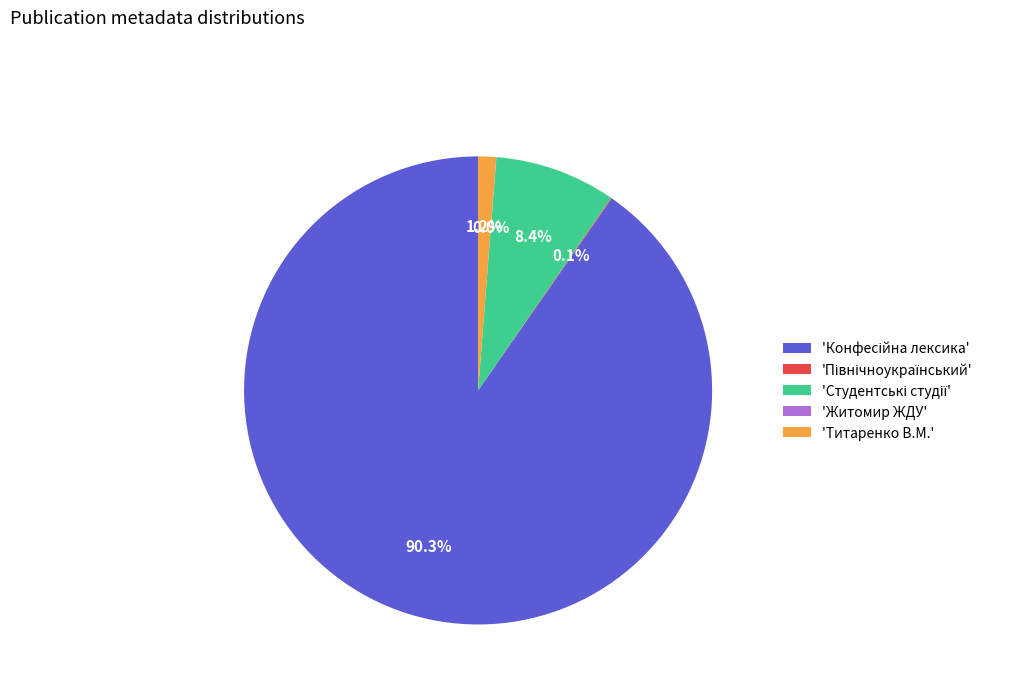

Does 'Титаренко В.М.' represent more than half of the total?

No